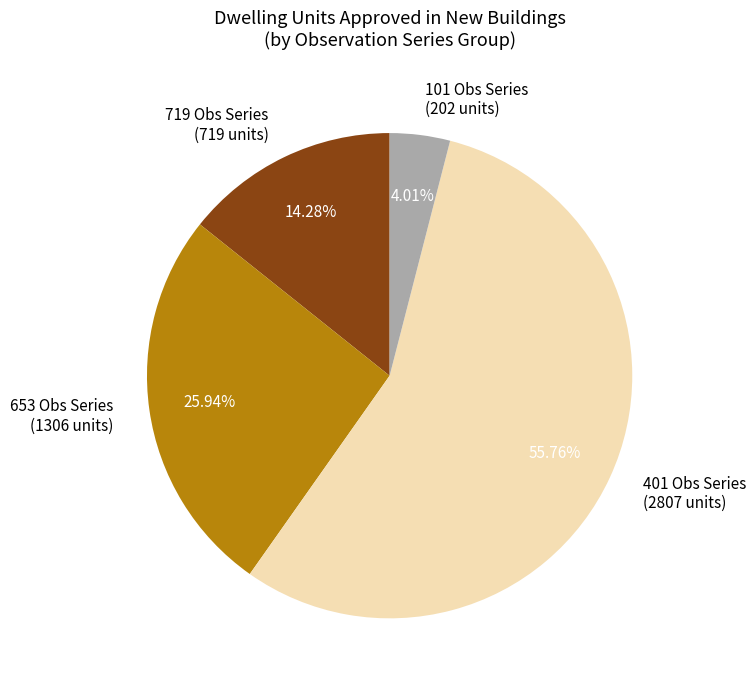

To the nearest percent, what is the difference between the largest and smallest slice percentages?

52%